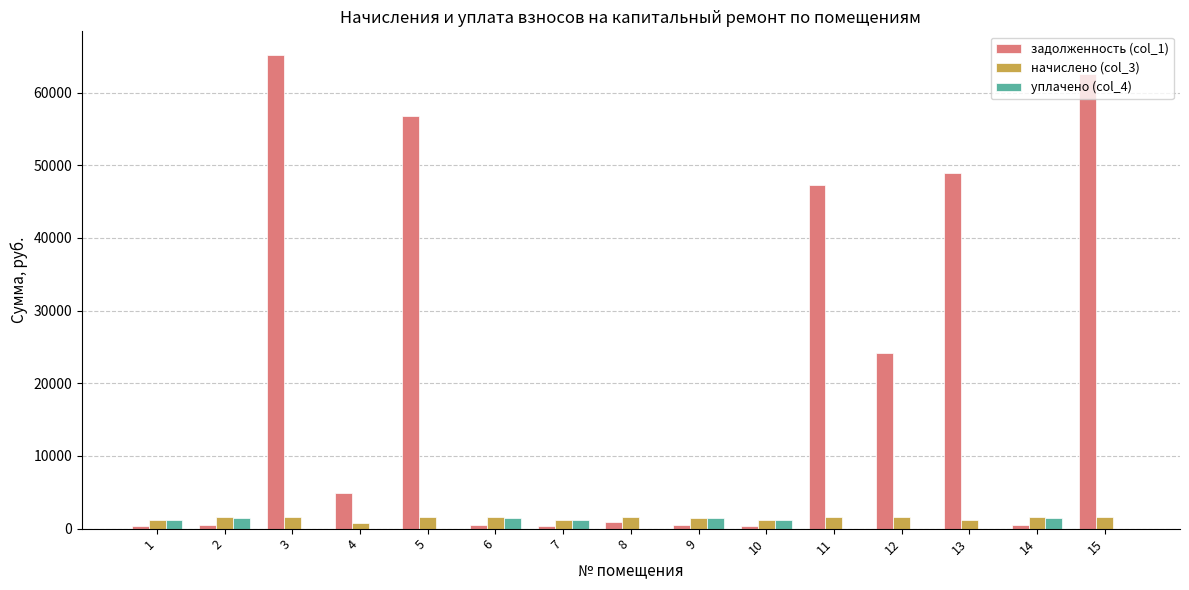

True or false: начислено (col_3) has a value of 1555.9 at 15.

True